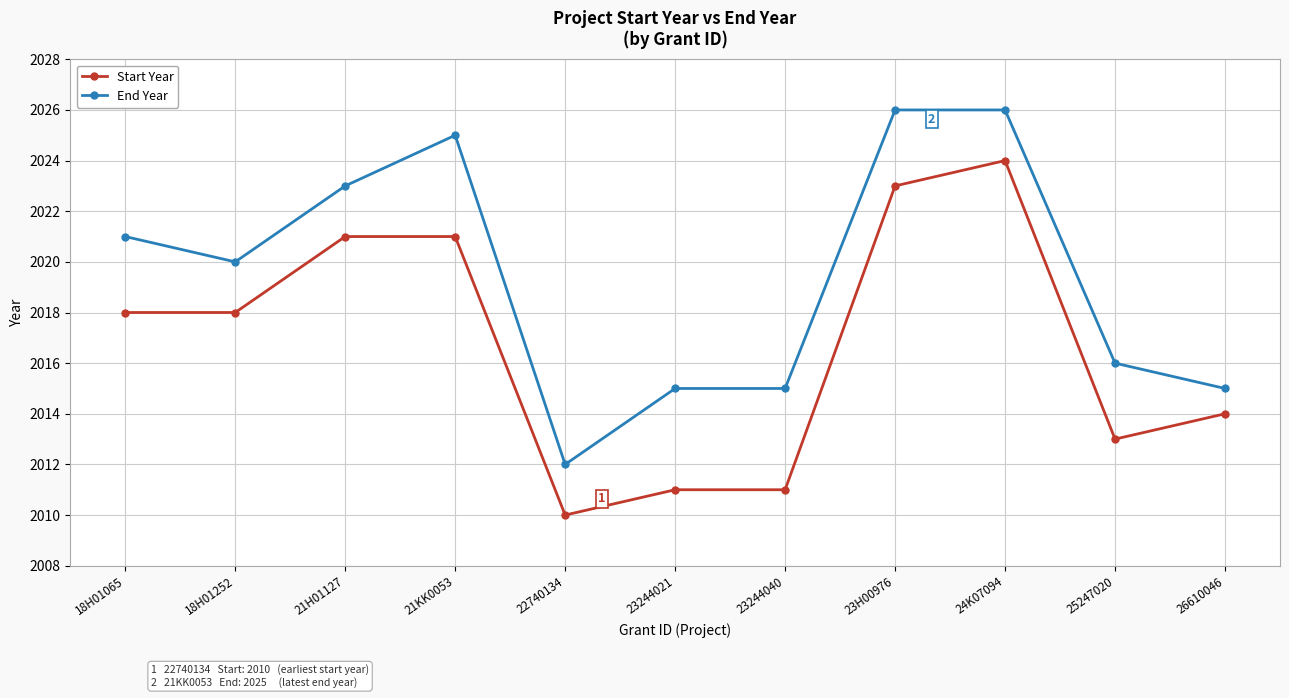

What is the difference between the highest and lowest values at 21KK0053?

4